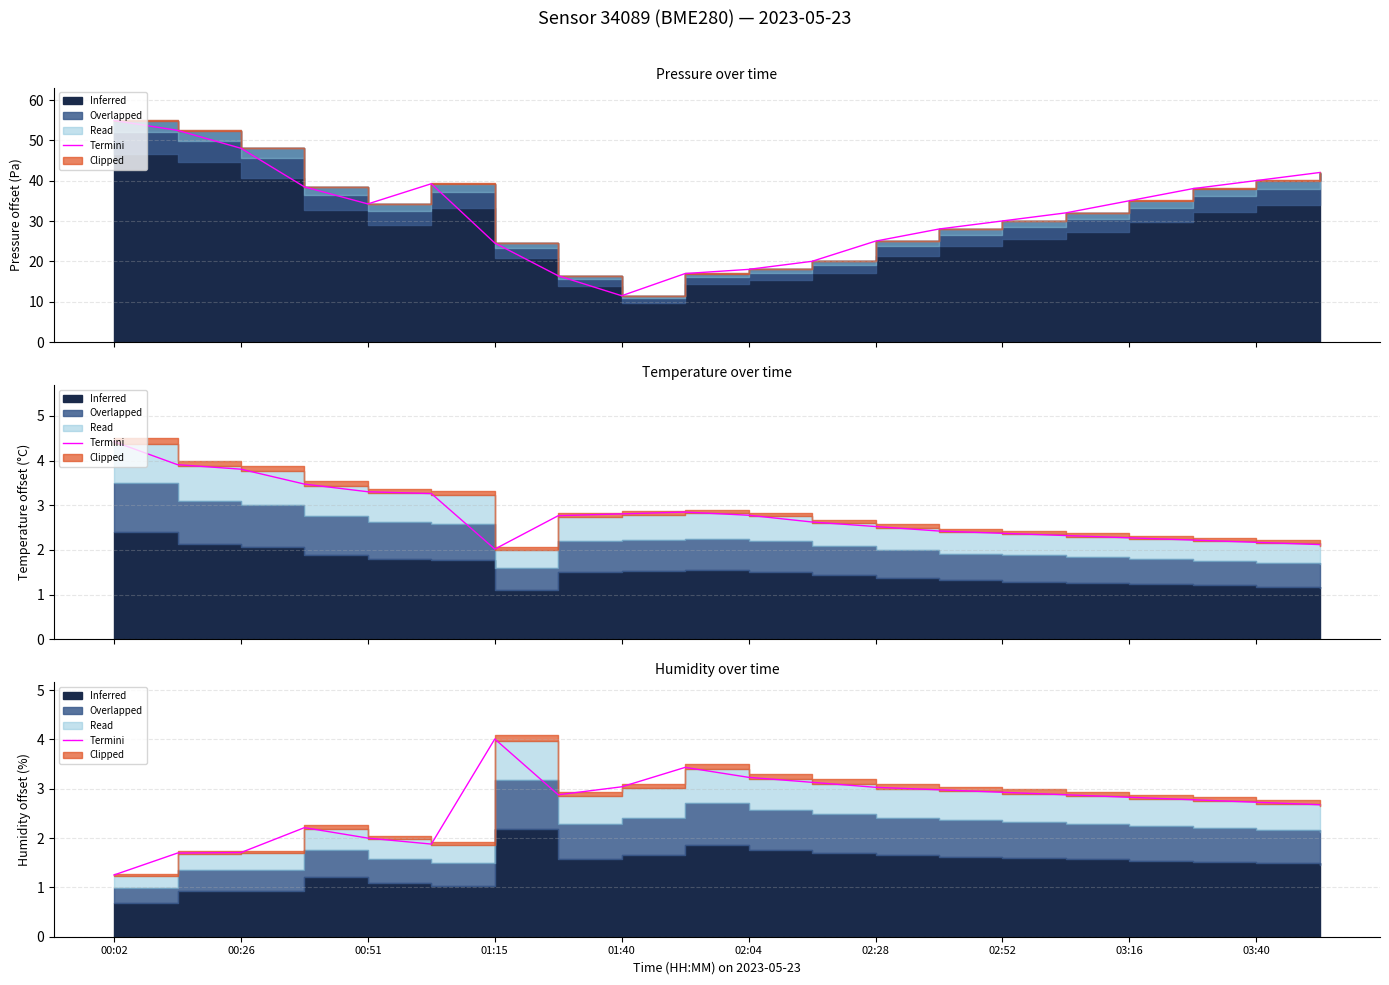

What is the sum of the pressure (Termini) values at 01:15 and 02:04?

42.6